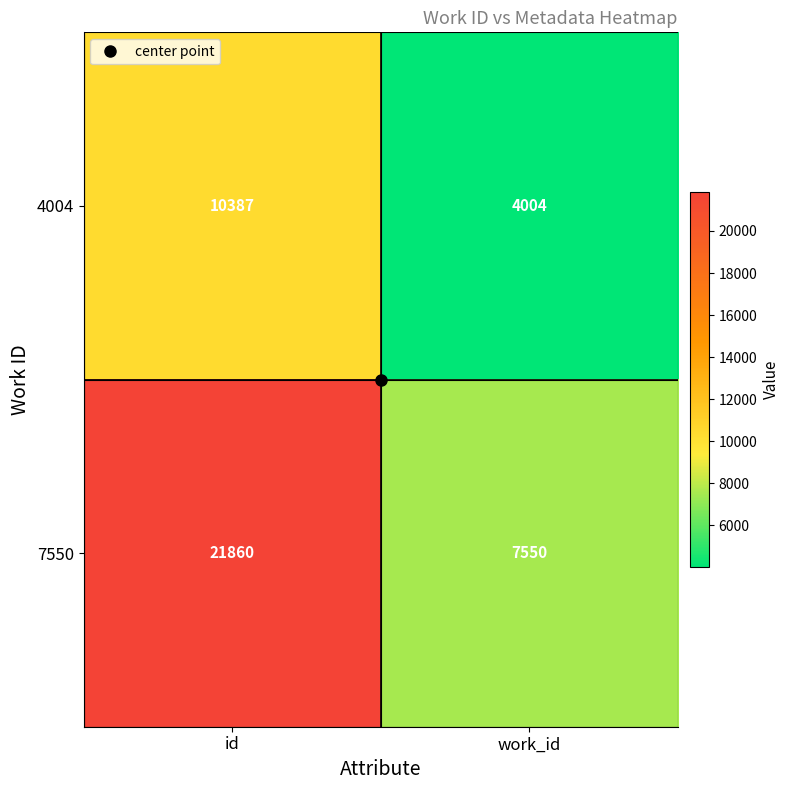

What is the total value across all series at id?

32247